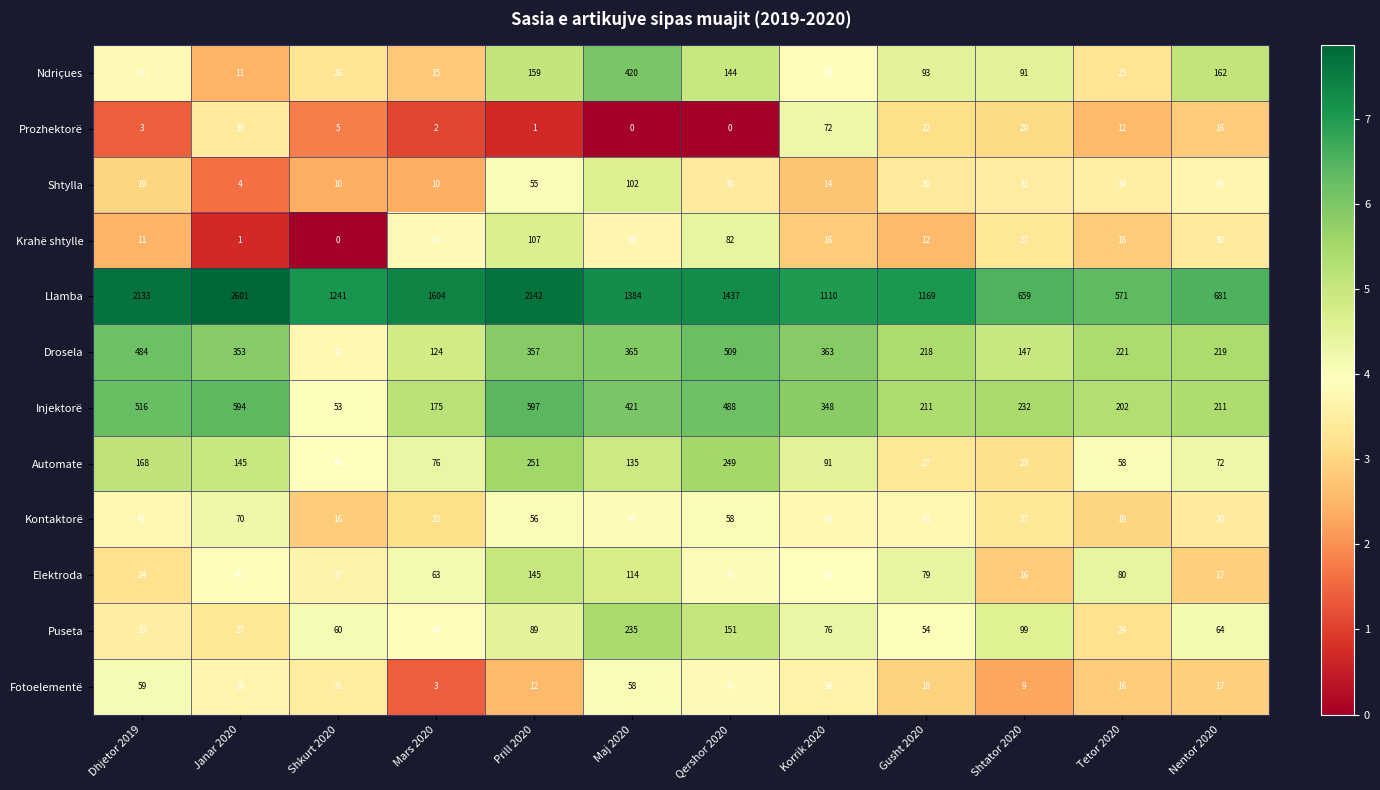

What value does the Puseta series have at Qershor 2020?

151